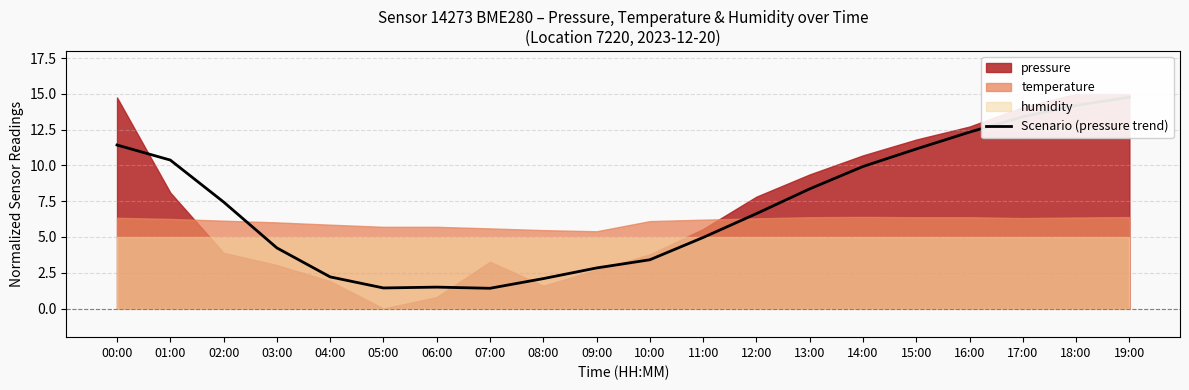

Rank the categories by value from highest to lowest.

19:00, 18:00, 17:00, 16:00, 00:00, 15:00, 01:00, 14:00, 13:00, 02:00, 12:00, 11:00, 03:00, 10:00, 09:00, 04:00, 08:00, 06:00, 05:00, 07:00